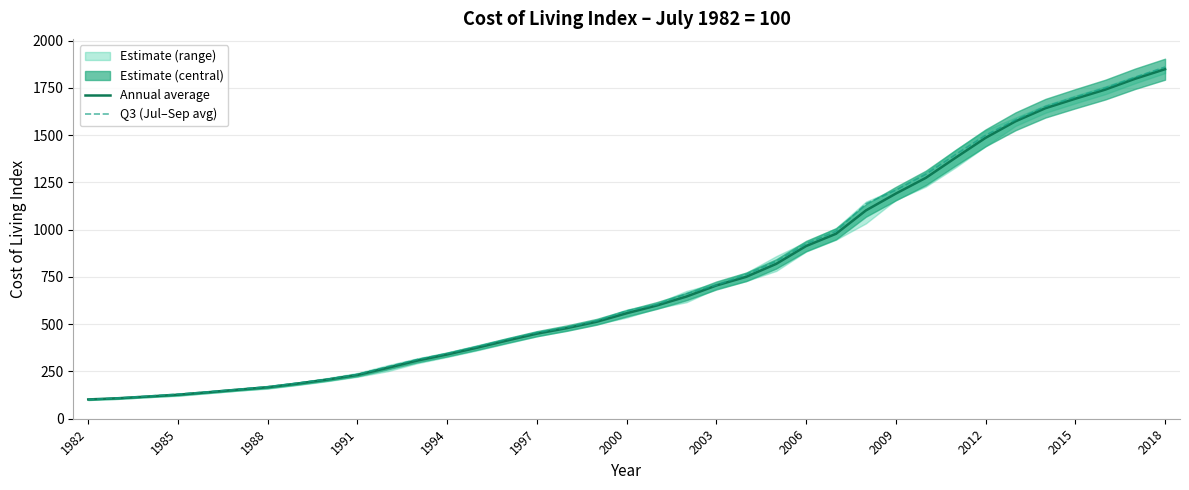

The value of Q3 (Jul–Sep avg) at 32 is 1651.5. True or false?

True